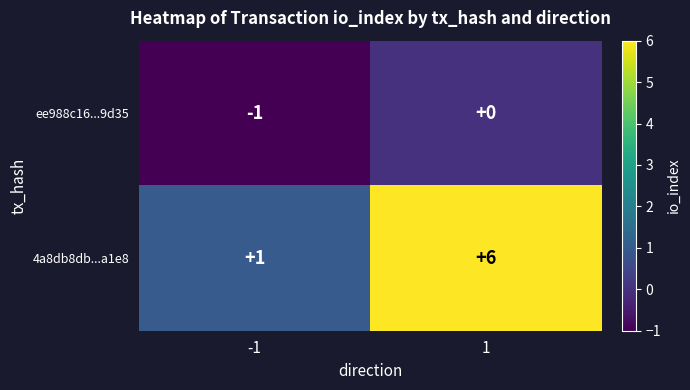

At which category is the sum across all series the highest?

1